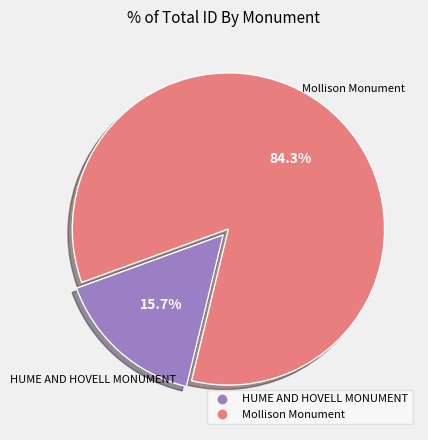

True or false: HUME AND HOVELL MONUMENT accounts for 26% of the total.

False